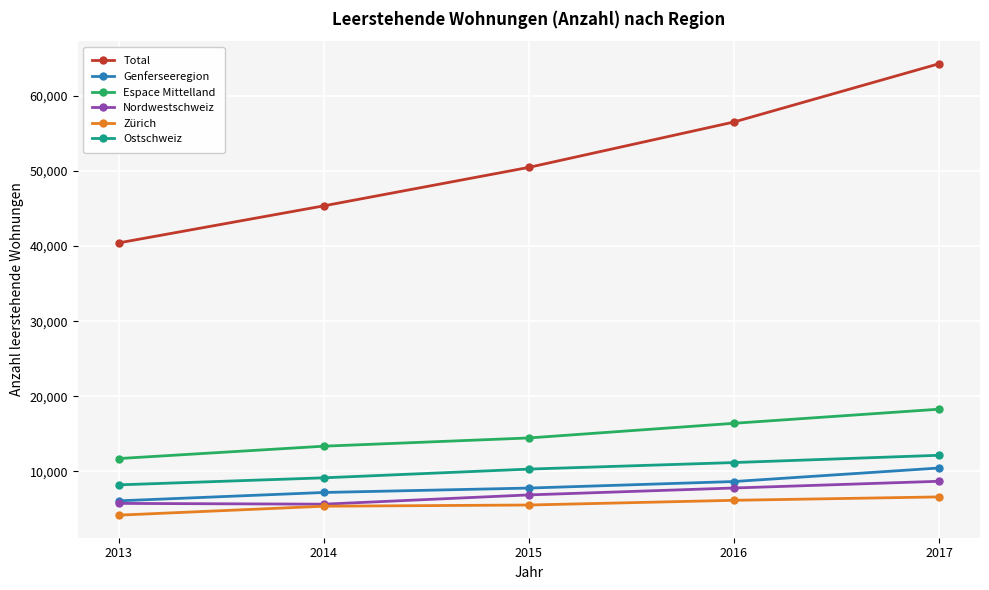

The value of Nordwestschweiz at 2013 is 3679. True or false?

False